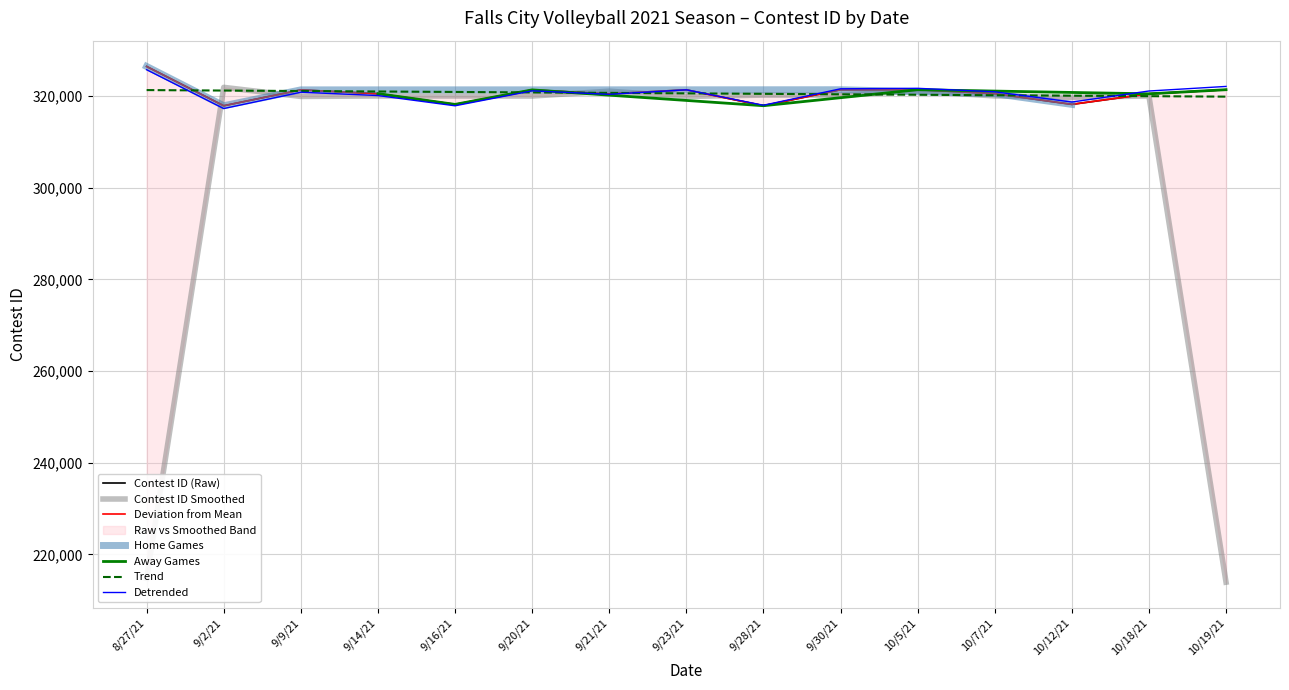

Between 9/2/21 and 10/7/21, which is larger?

10/7/21